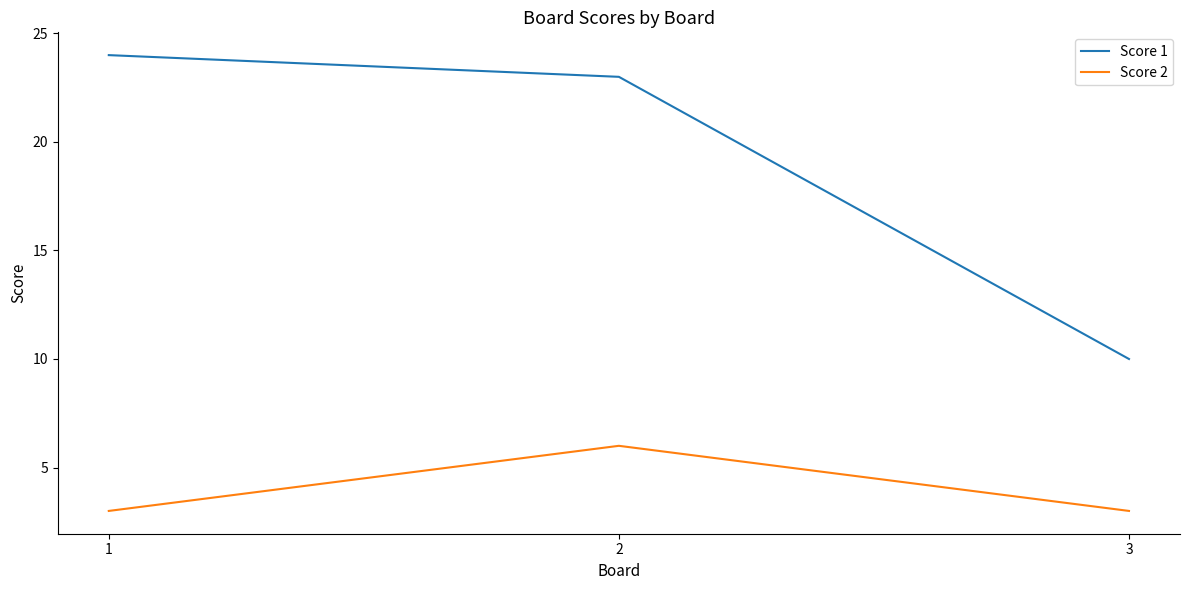

How many lines are shown in the chart?

2